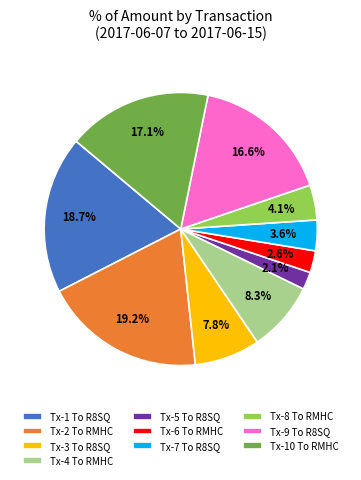

Which slice is the smallest?

Tx-5 To R8SQ